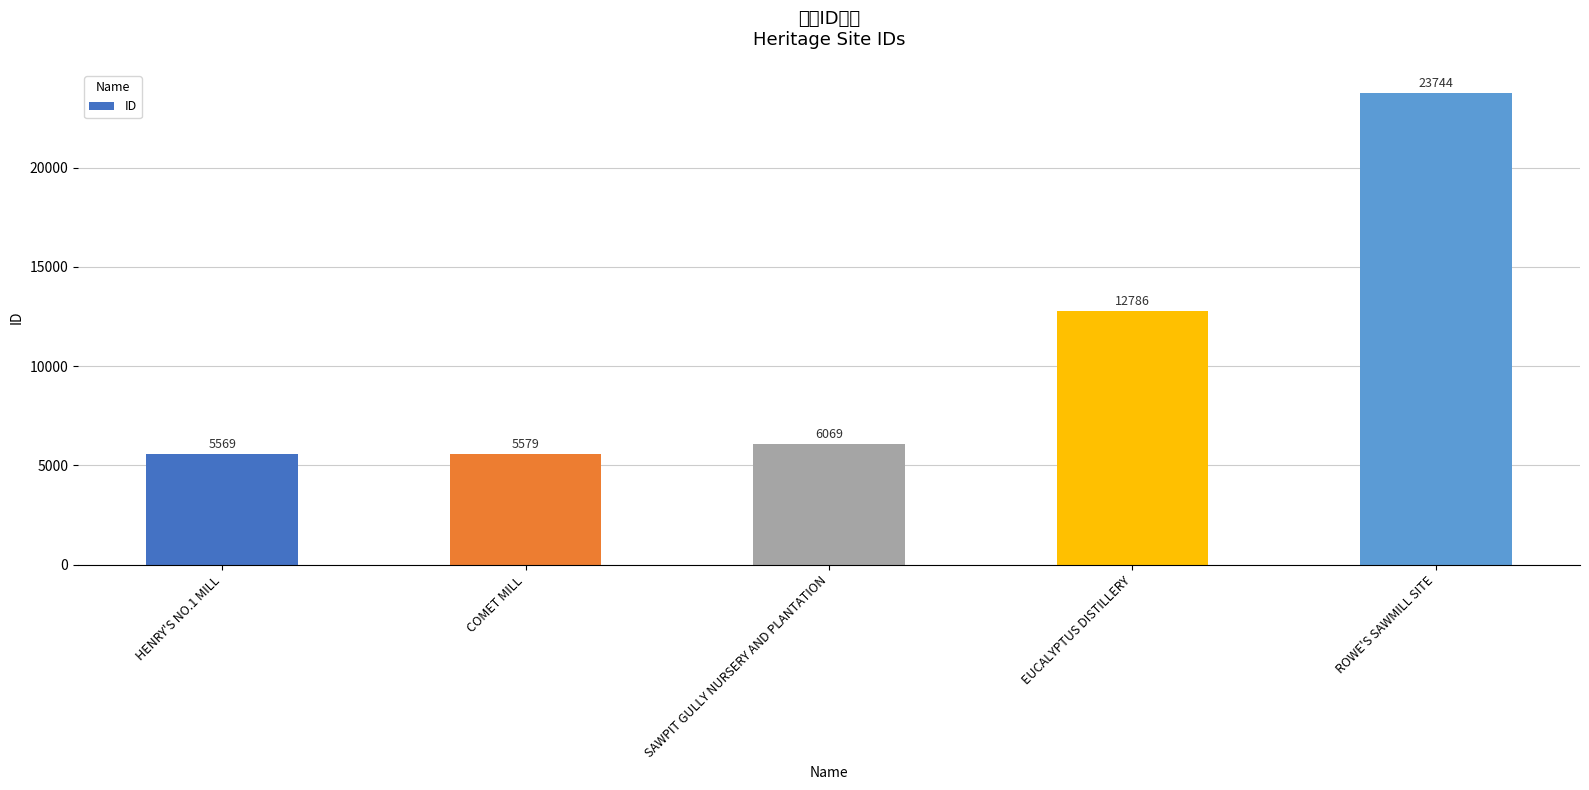

At which label is the value closest to 14656?

EUCALYPTUS DISTILLERY